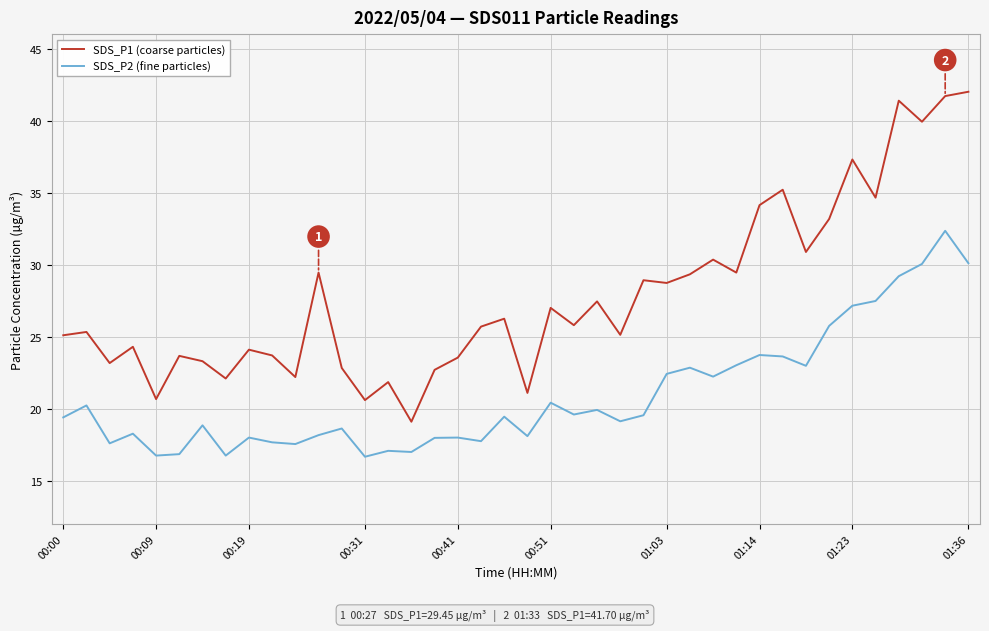

What is the sum of all SDS_P1 (coarse particles) values?

1113.3